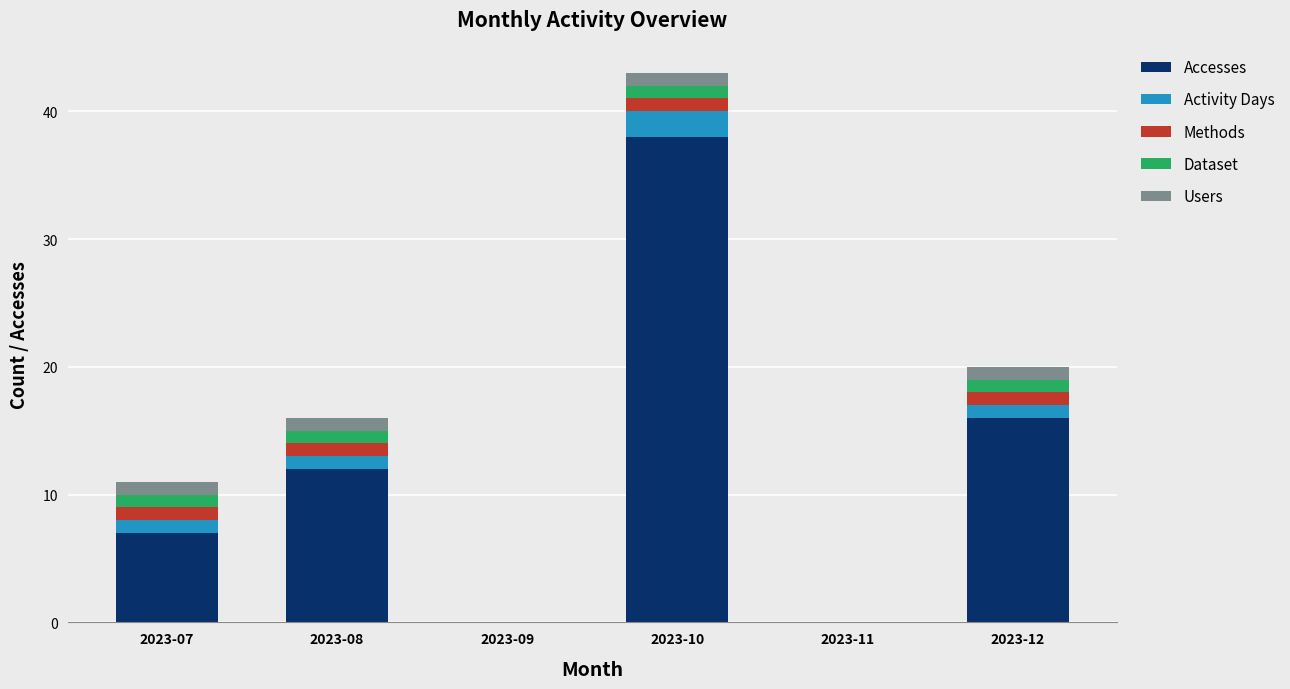

Reading left to right, list the values for the Accesses series.

2023-07=7	2023-08=12	2023-09=0	2023-10=38	2023-11=0	2023-12=16